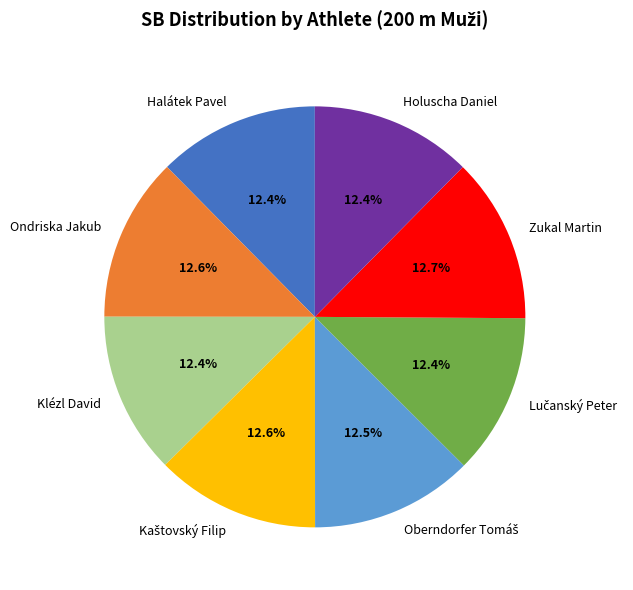

What percentage is NOT represented by Klézl David?

87.6%